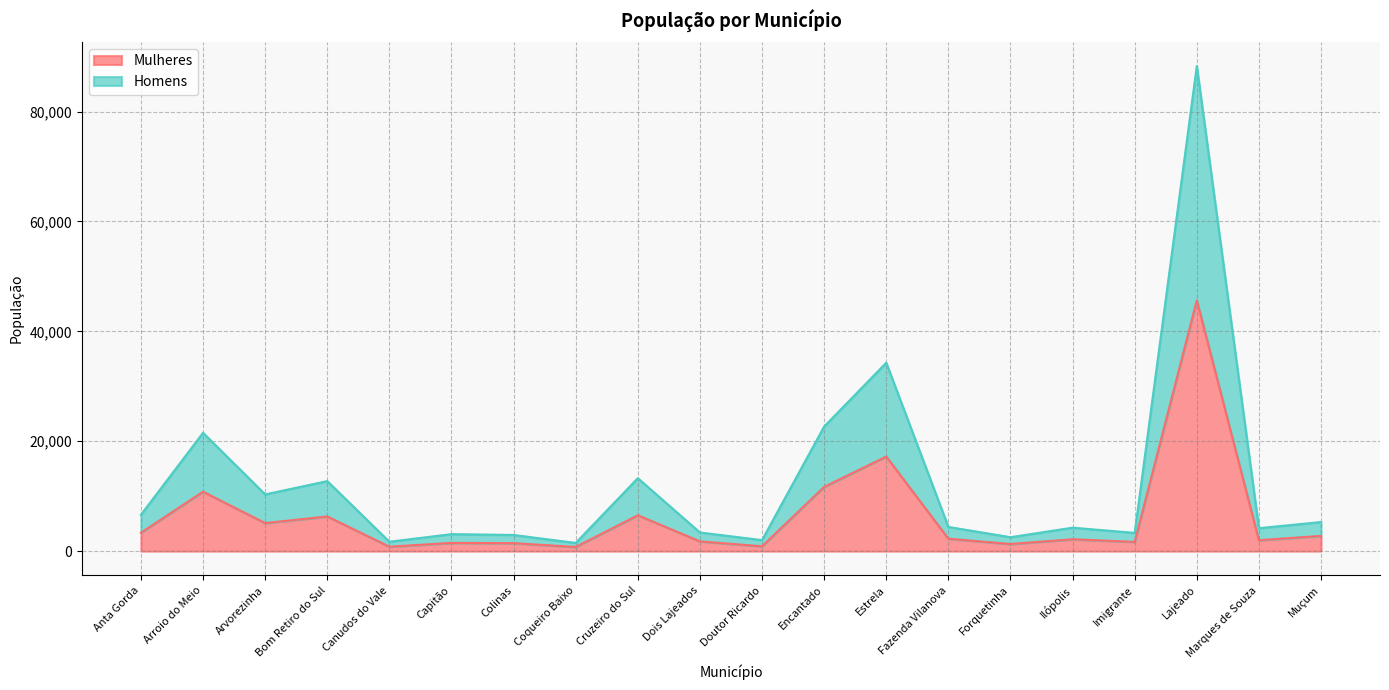

Where is Mulheres nearest to the value 23195?

Estrela